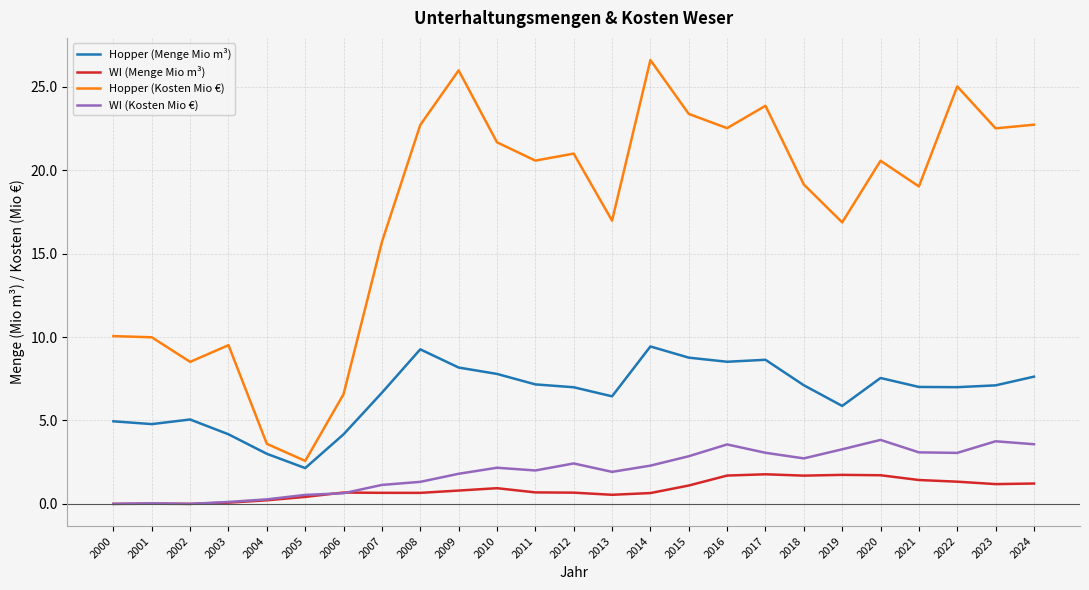

What is the spread (max minus min) of values at 2001?

10.0